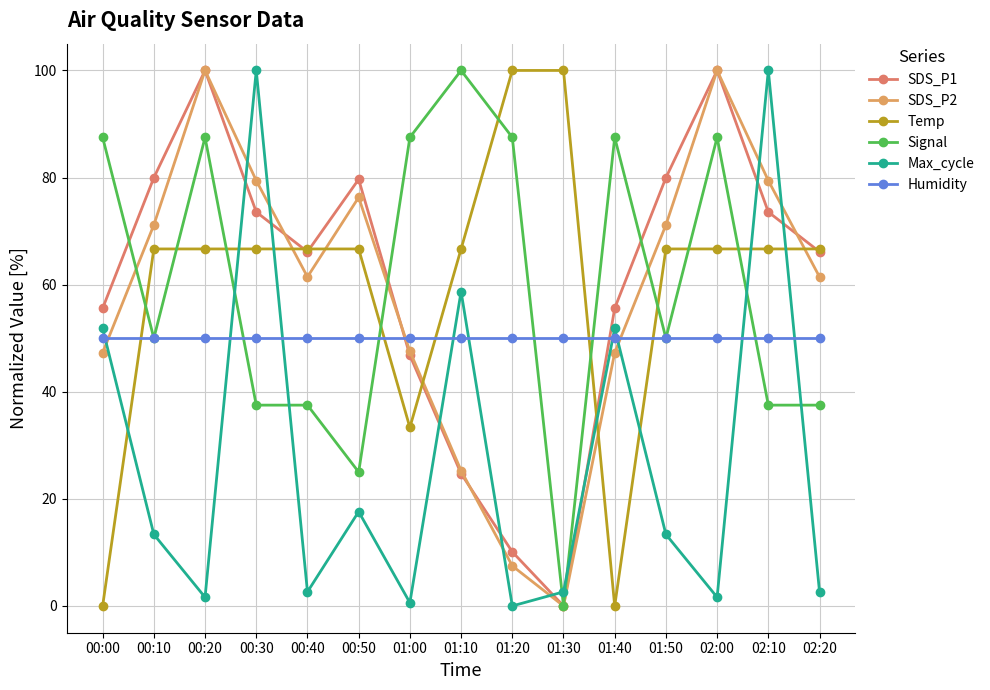

Which series has the widest spread of values?

SDS_P1